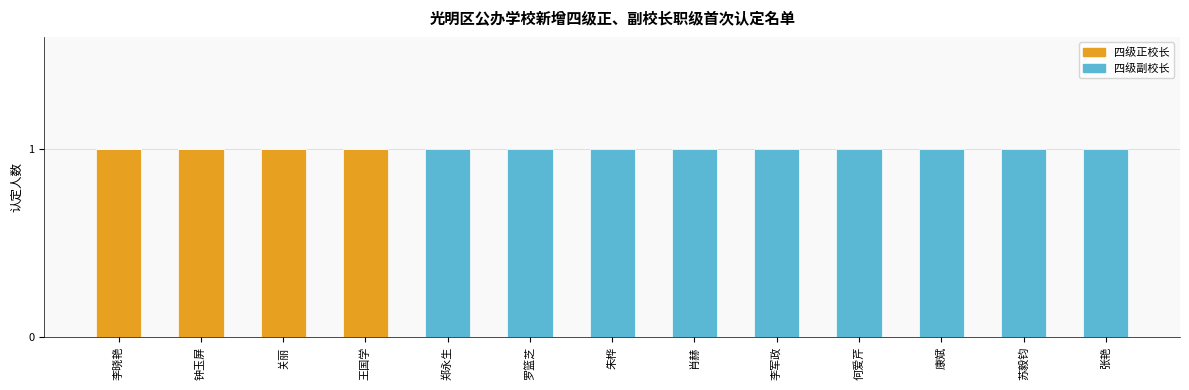

What is the sum of all 四级正校长 values?

4